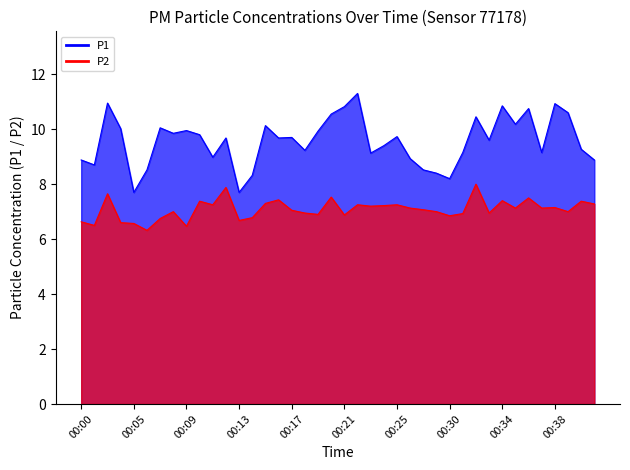

True or false: P1 and P2 cross at least once.

False